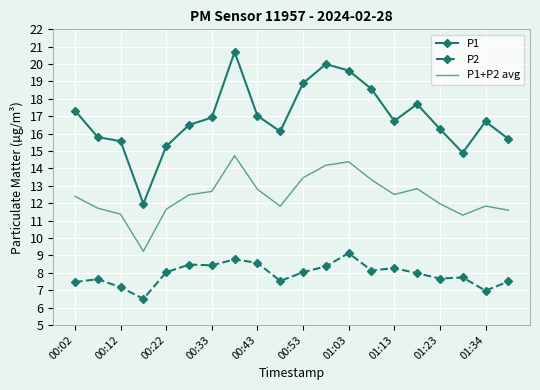

What is the minimum value for P1?

12.0